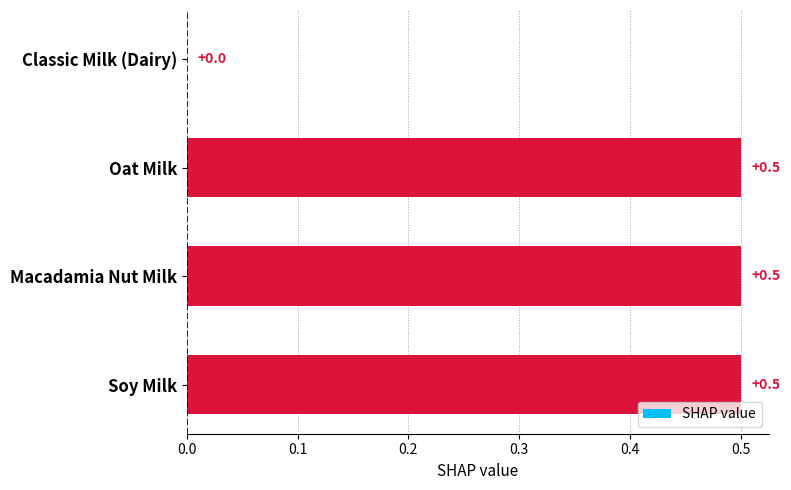

Which has a higher value, Classic Milk (Dairy) or Oat Milk?

Oat Milk